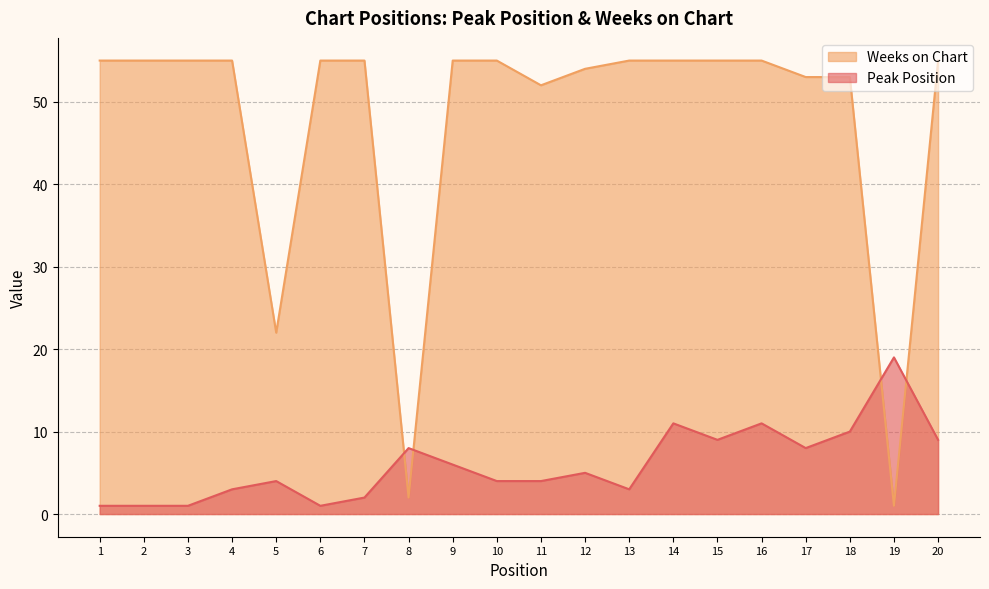

What is the sum of all Weeks on Chart values?

952